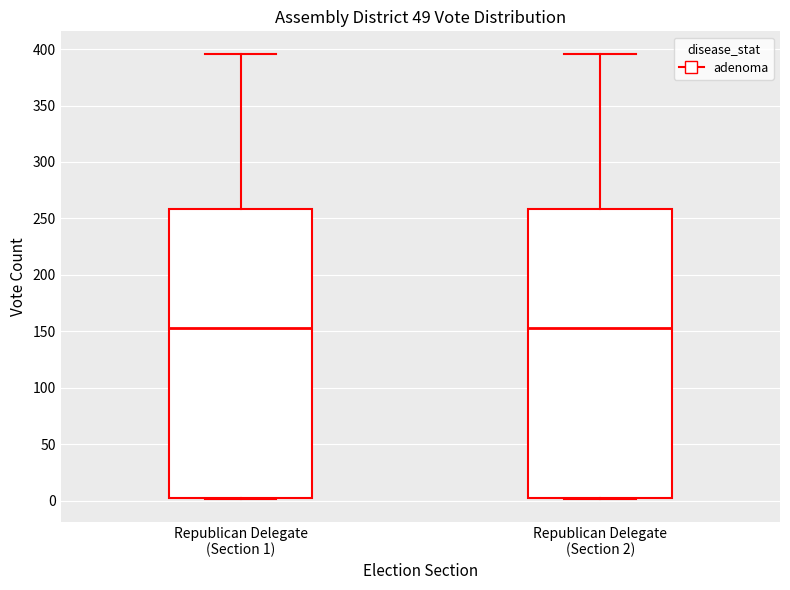

Where does the upper whisker of the box for Republican Delegate (Section 2) end on the y-axis? The values are not printed on the chart, so give them approximately, as read against the axis.

395